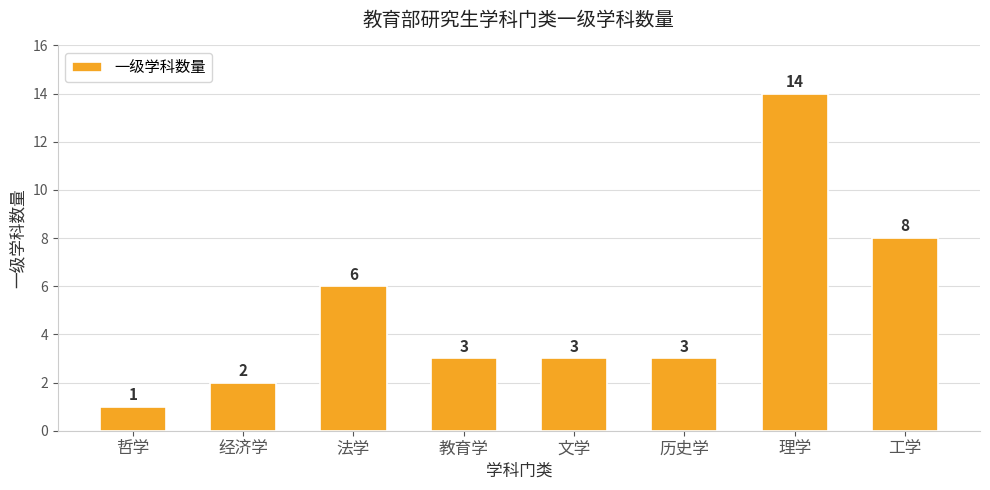

True or false: the data shows 8 at 工学.

True